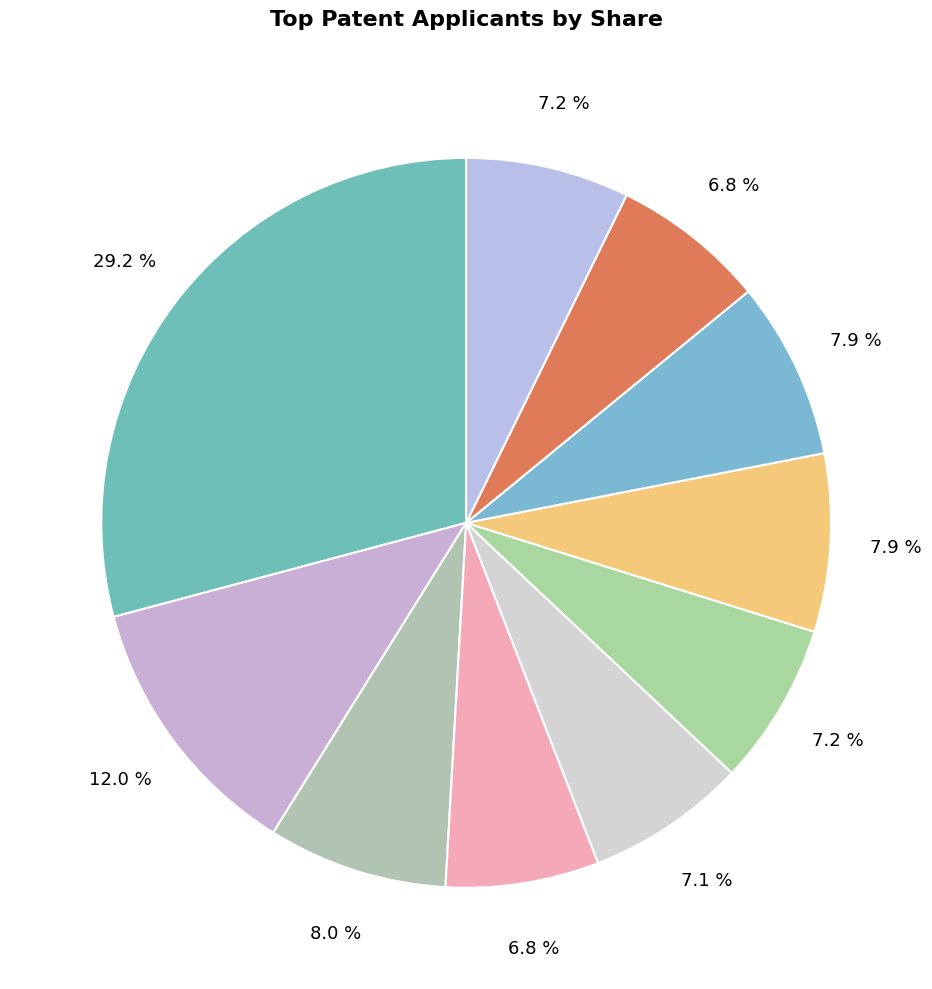

How many segments does this pie chart have?

10